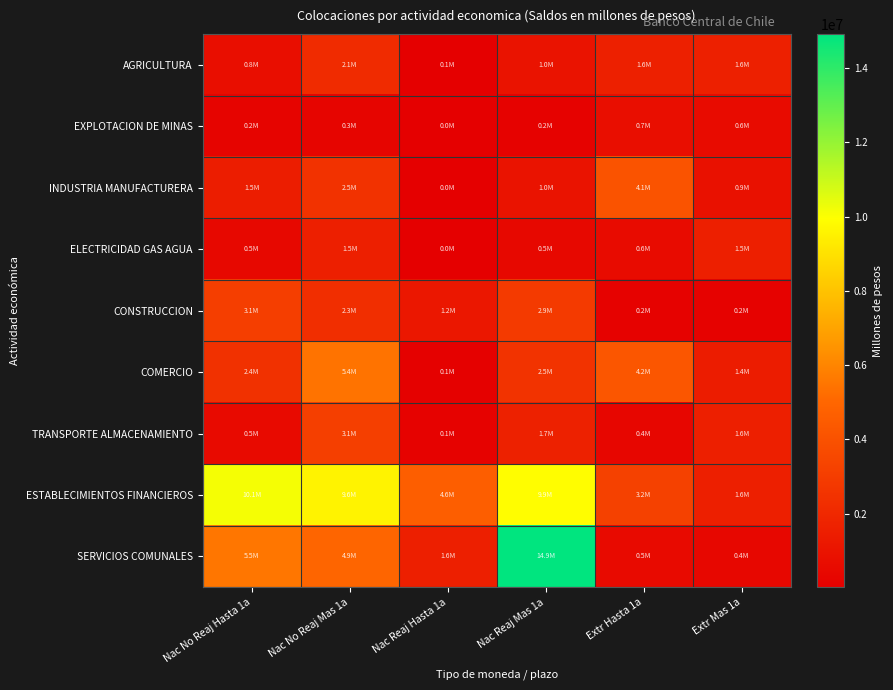

At Extr Mas 1a, list the series in order from smallest to largest.

CONSTRUCCION, SERVICIOS COMUNALES, EXPLOTACION DE MINAS, INDUSTRIA MANUFACTURERA, COMERCIO, ELECTRICIDAD GAS AGUA, ESTABLECIMIENTOS FINANCIEROS, TRANSPORTE ALMACENAMIENTO, AGRICULTURA